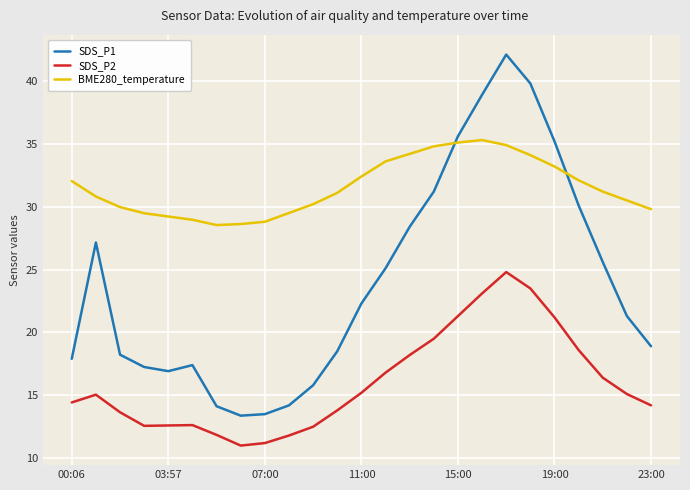

List the series in order of their peak value, highest first.

SDS_P1, BME280_temperature, SDS_P2